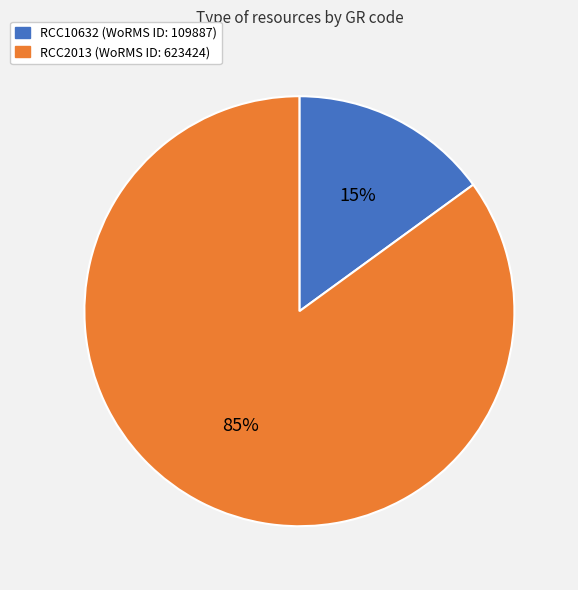

What percentage is the RCC10632 slice, to the nearest percent?

15%